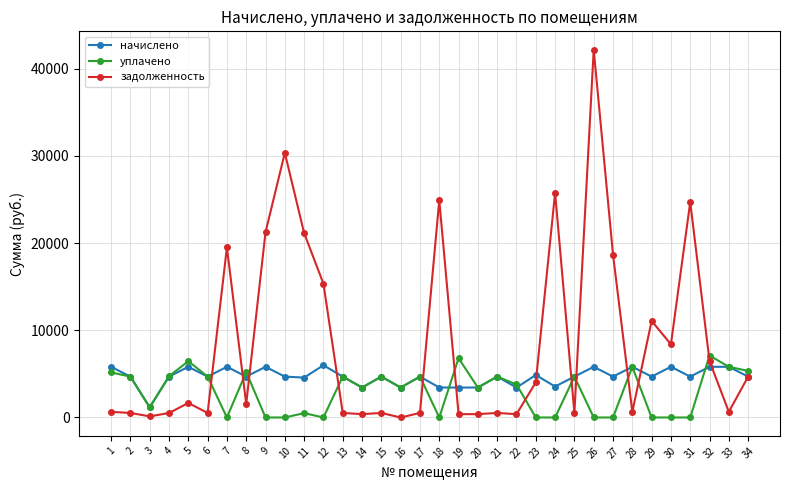

Read the уплачено value at 32.

7101.6